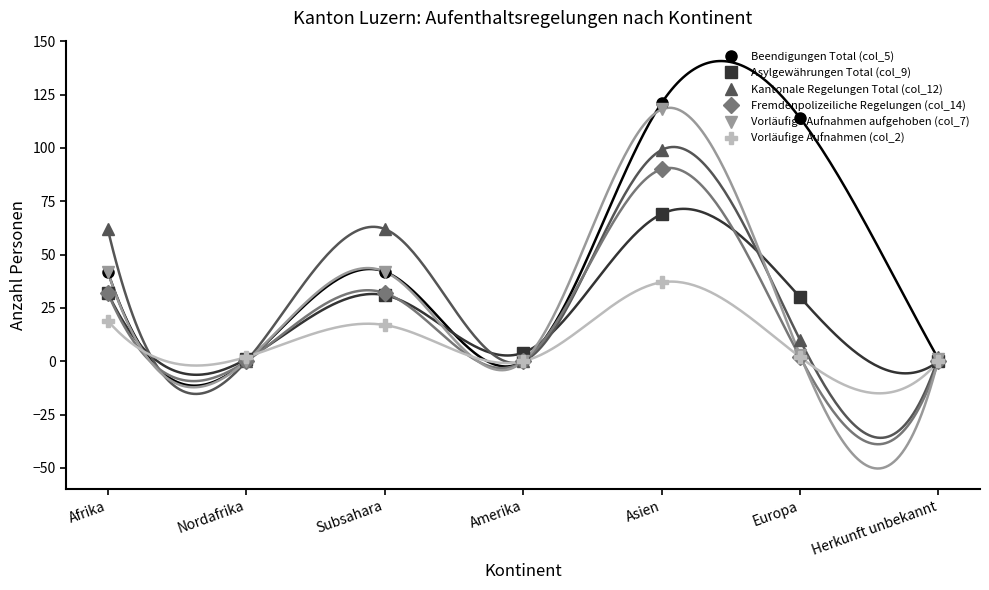

True or false: Asylgewährungen Total (col_9) has more than 0 interior local peaks.

True